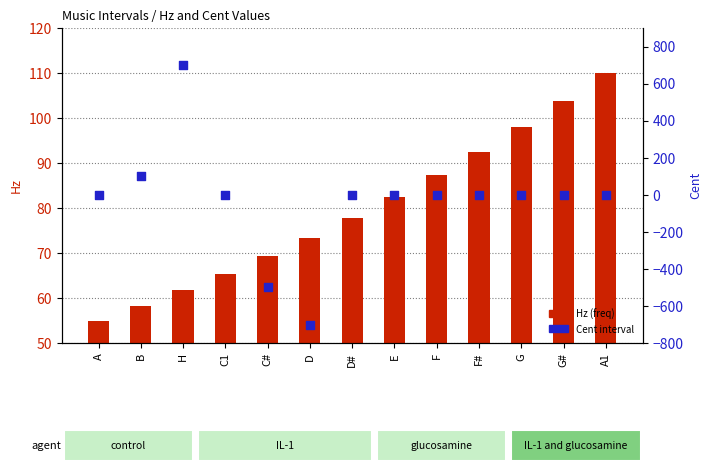

Which series reaches the maximum Y coordinate?

Cent